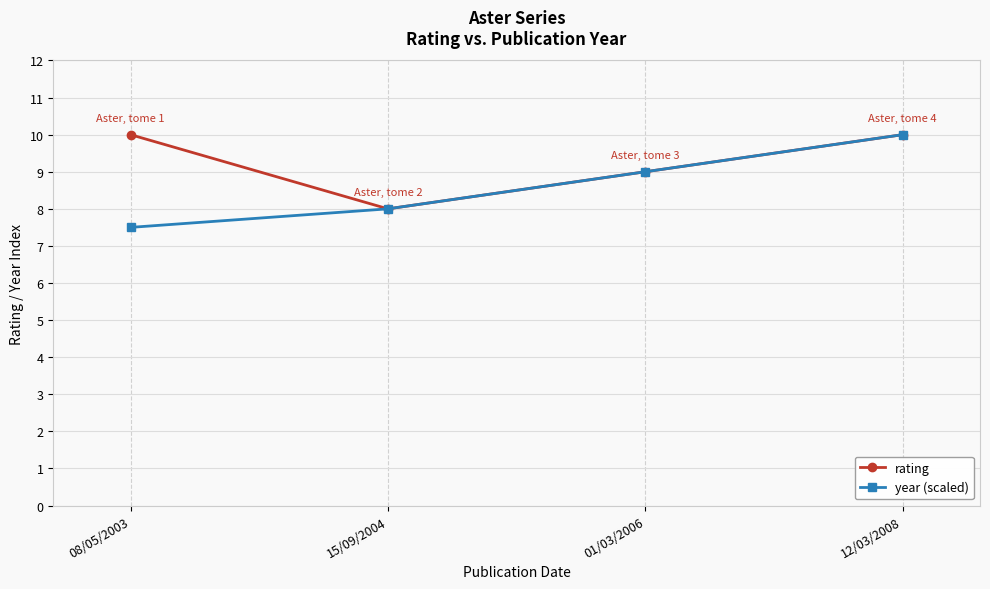

At how many categories does at least one series exceed 7?

4